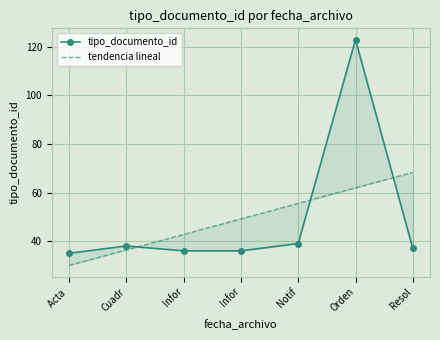

True or false: tipo_documento_id and tendencia lineal intersect in this chart.

True